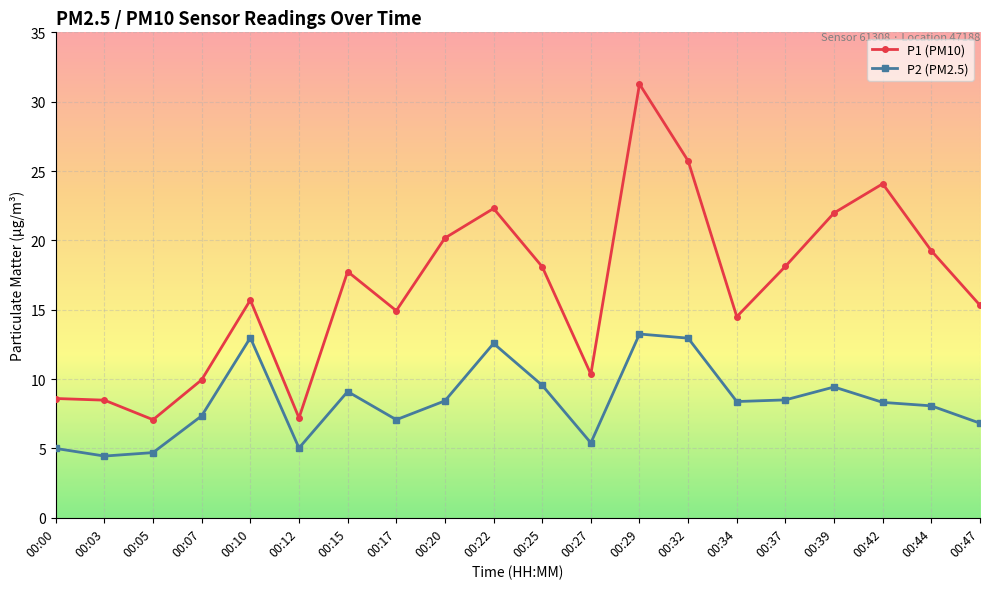

What is the minimum value for P1 (PM10)?

7.1